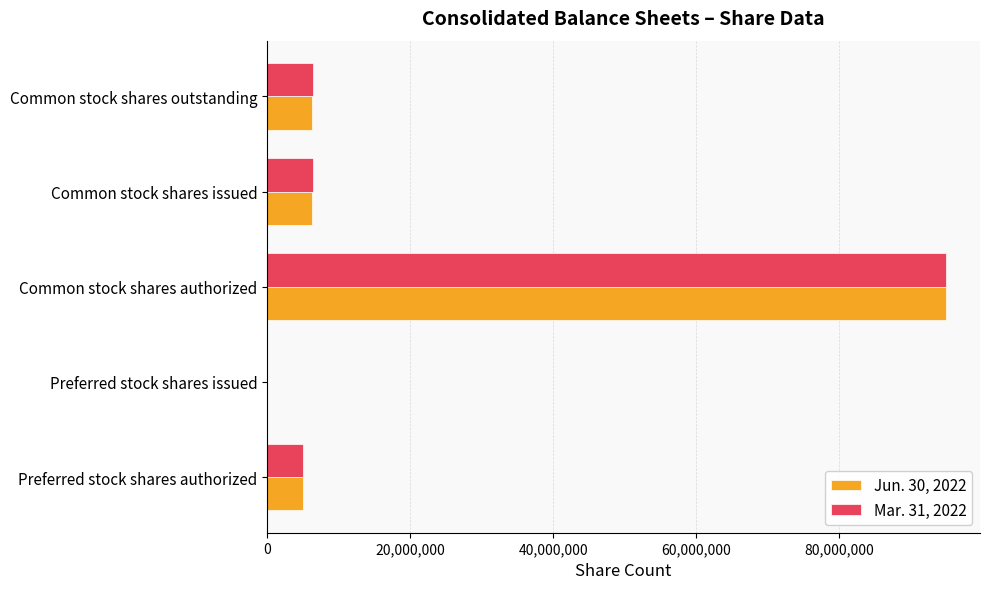

At which category is the sum across all series the highest?

Common stock shares authorized